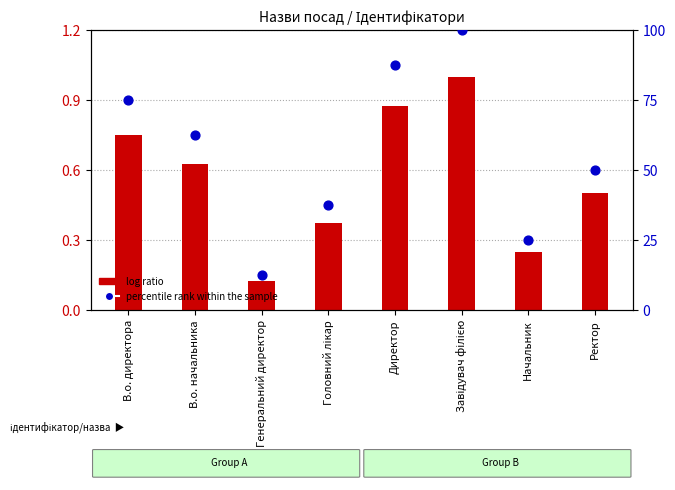

Which series has the largest total across all categories?

percentile rank within the sample